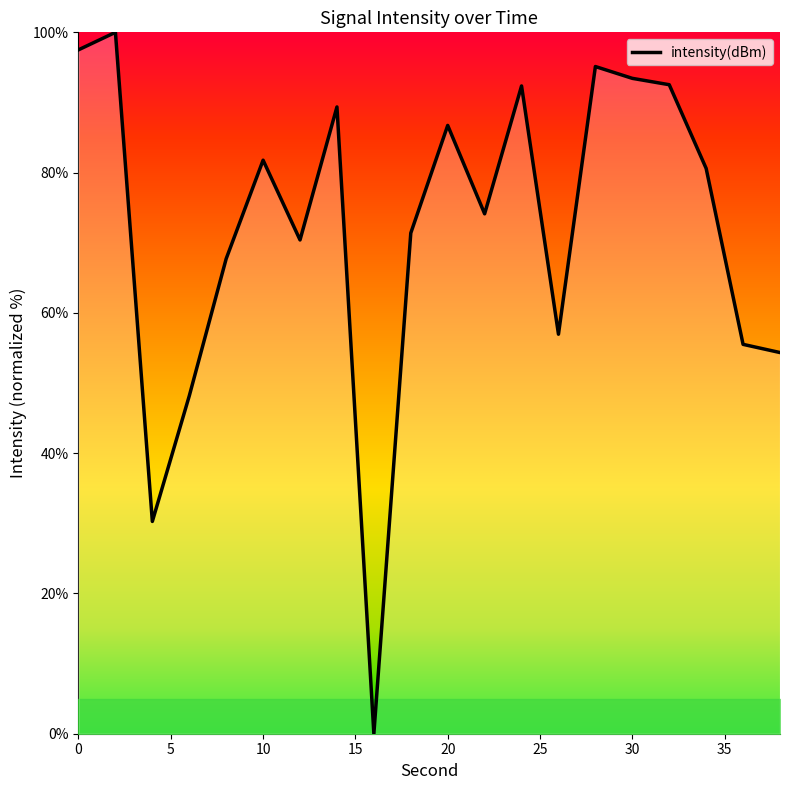

What is the greatest value displayed?

100.0